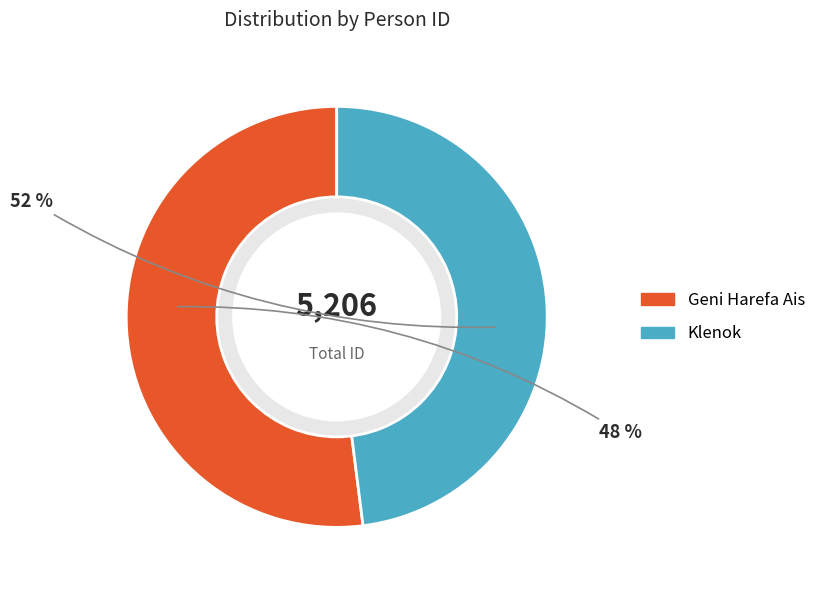

What is the ratio of the value at Geni Harefa Ais to the value at Klenok?

1.1